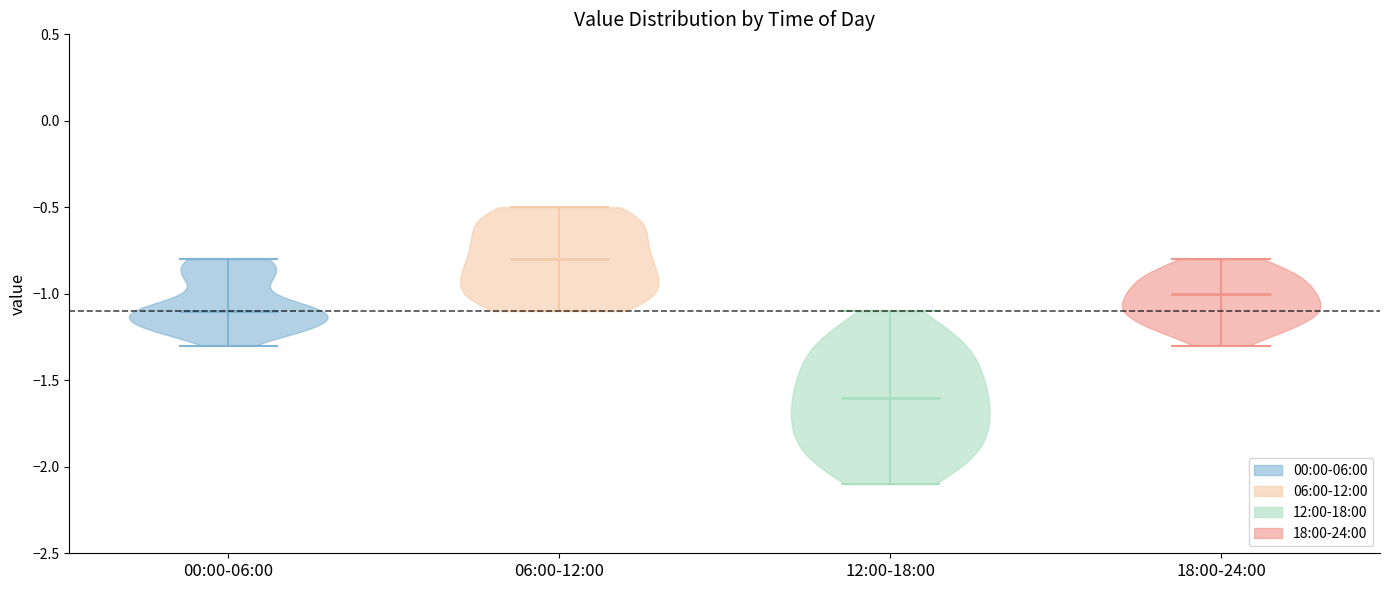

Reading left to right, read every violin against the y-axis: where its median line is, and the lowest and highest points it reaches. The values are not printed on the chart, so give them approximately, as read against the axis.

00:00-06:00: median line -1.1, lowest point -1.3, highest point -0.8
06:00-12:00: median line -0.8, lowest point -1.1, highest point -0.5
12:00-18:00: median line -1.6, lowest point -2.1, highest point -1.1
18:00-24:00: median line -1.0, lowest point -1.3, highest point -0.8